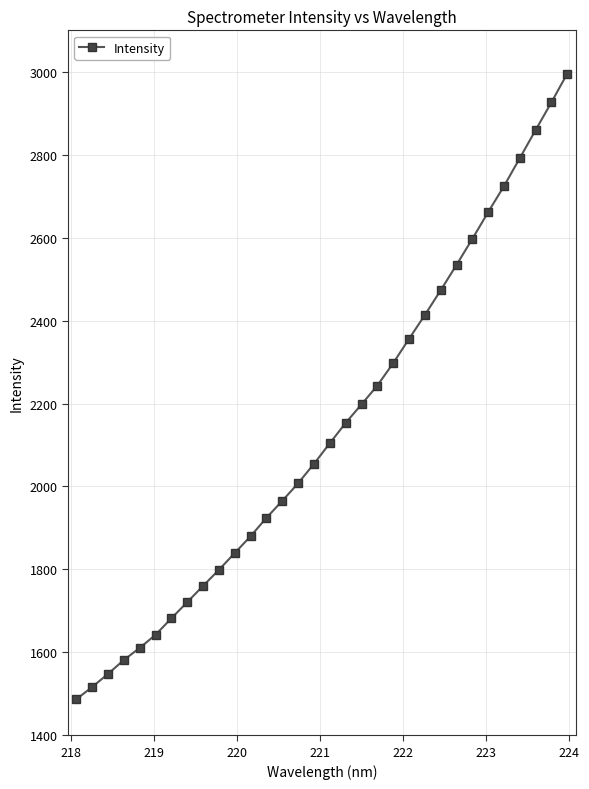

True or false: there are more than 2 points higher than both neighbors.

False